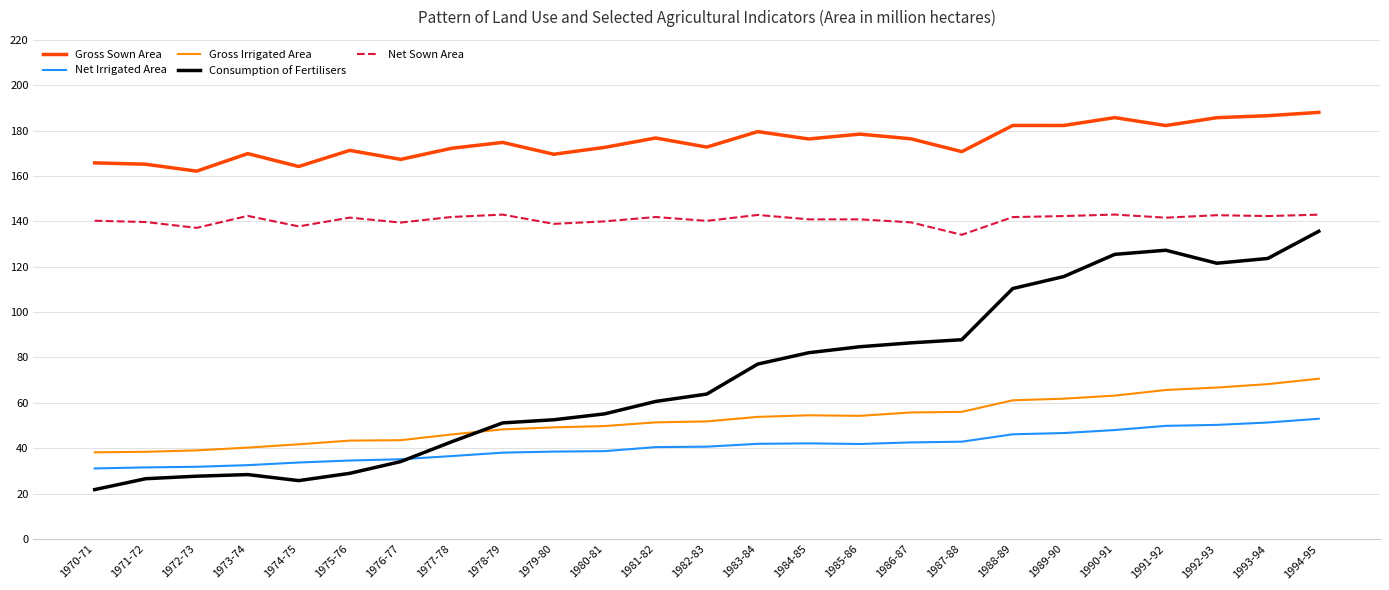

Which series has the widest spread of values?

Consumption of Fertilisers